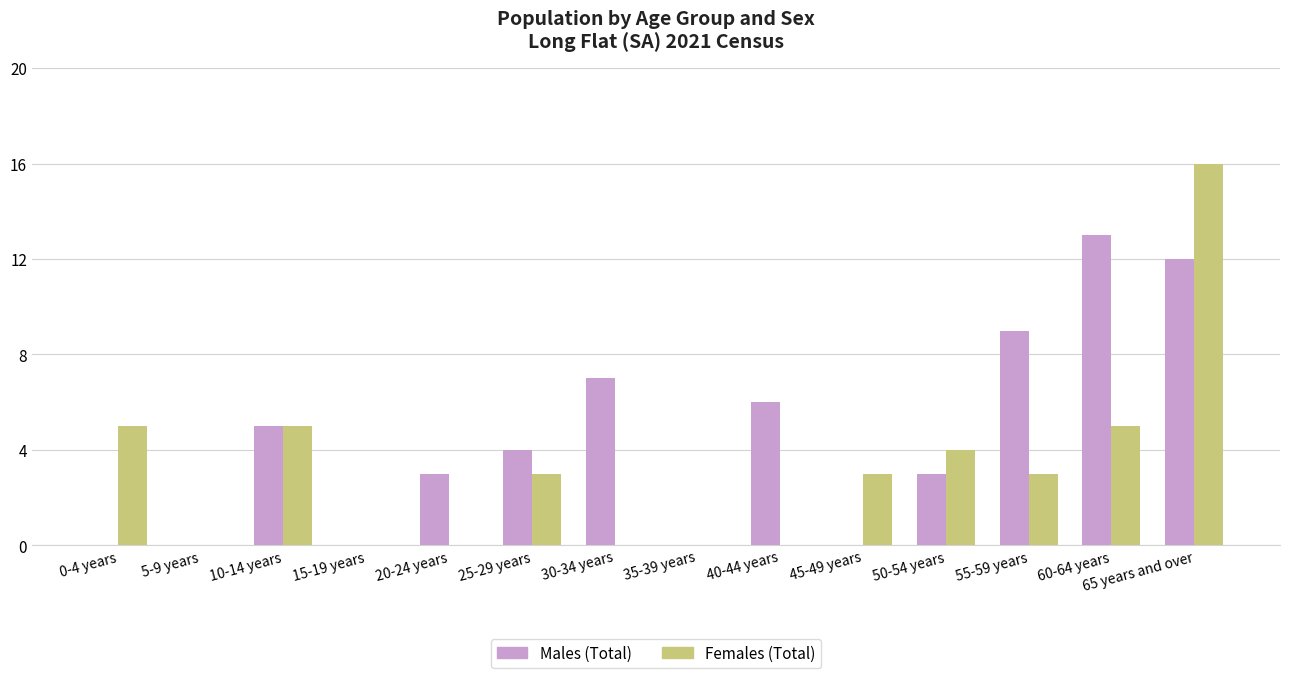

Are the bars horizontal?

No